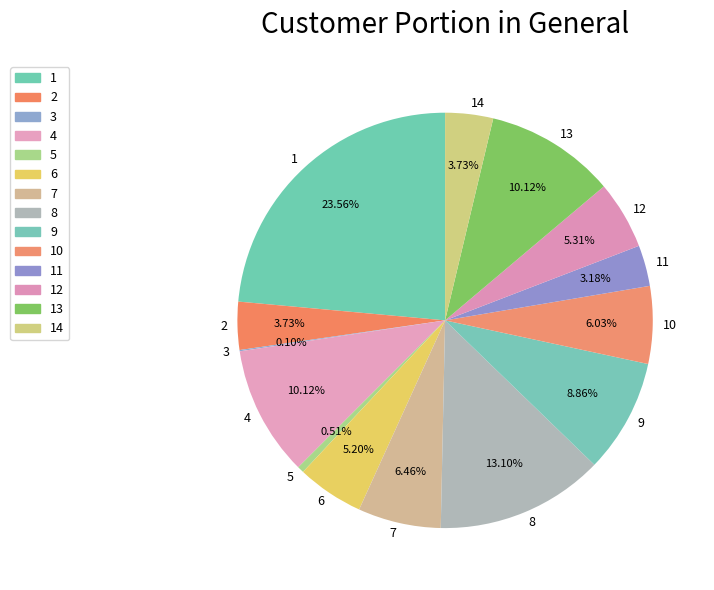

Do 7 and 14 together represent more than half of the pie?

No